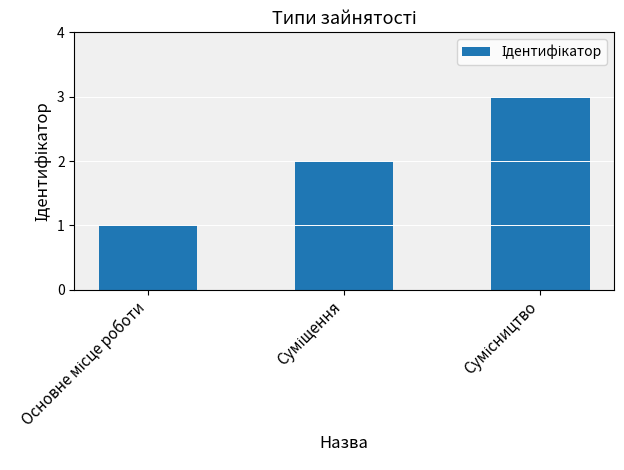

What is the sum of all values?

6